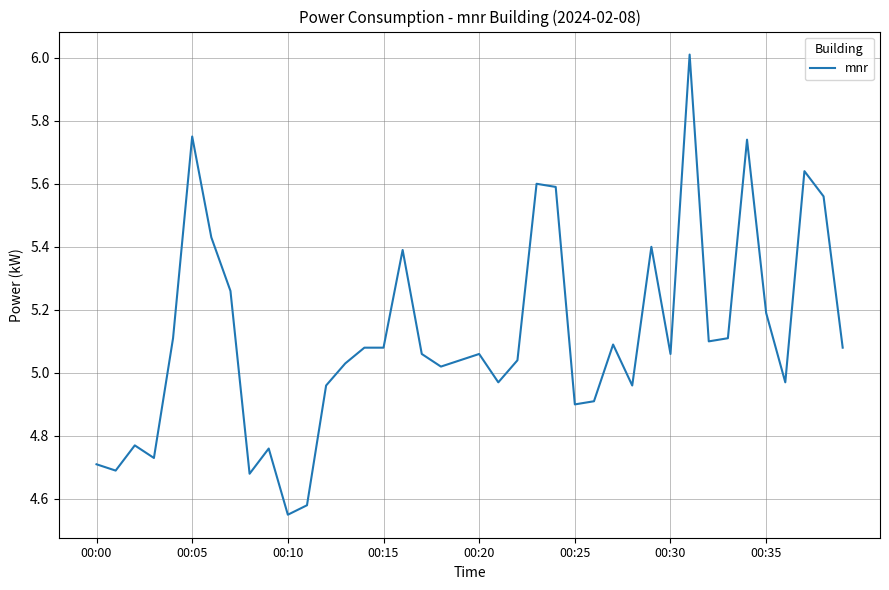

What is the greatest value displayed?

6.0